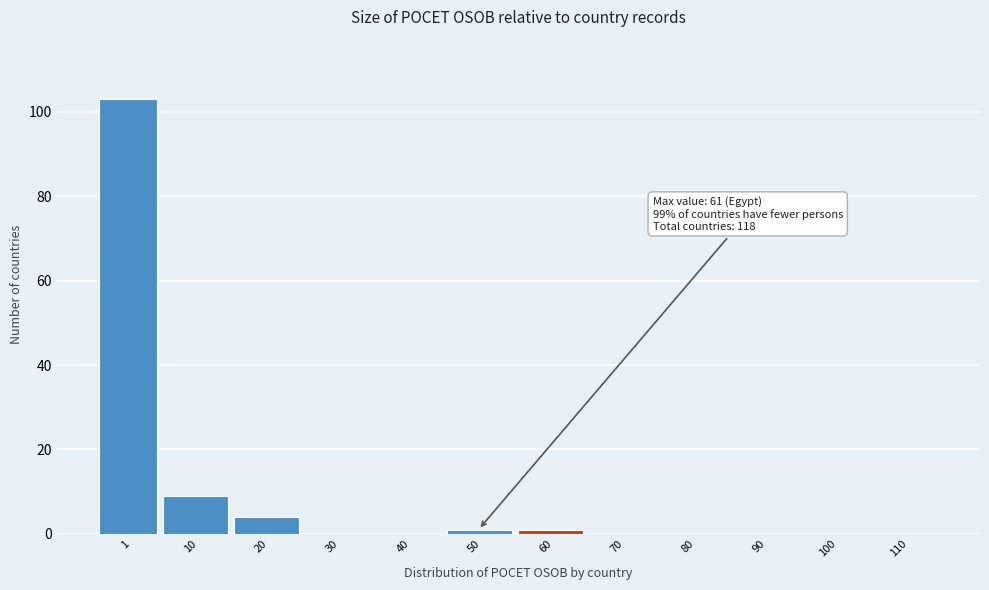

Reading right to left, extract all data points from this chart.

110=0	100=0	90=0	80=0	70=0	60=1	50=1	40=0	30=0	20=4	10=9	1=103